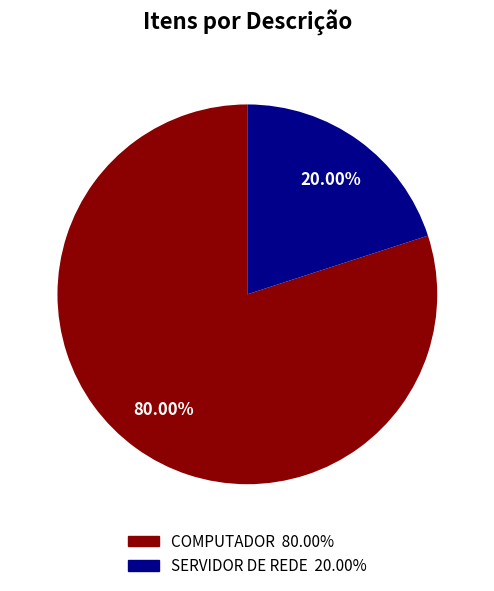

What percentage is NOT represented by SERVIDOR DE REDE?

80.0%